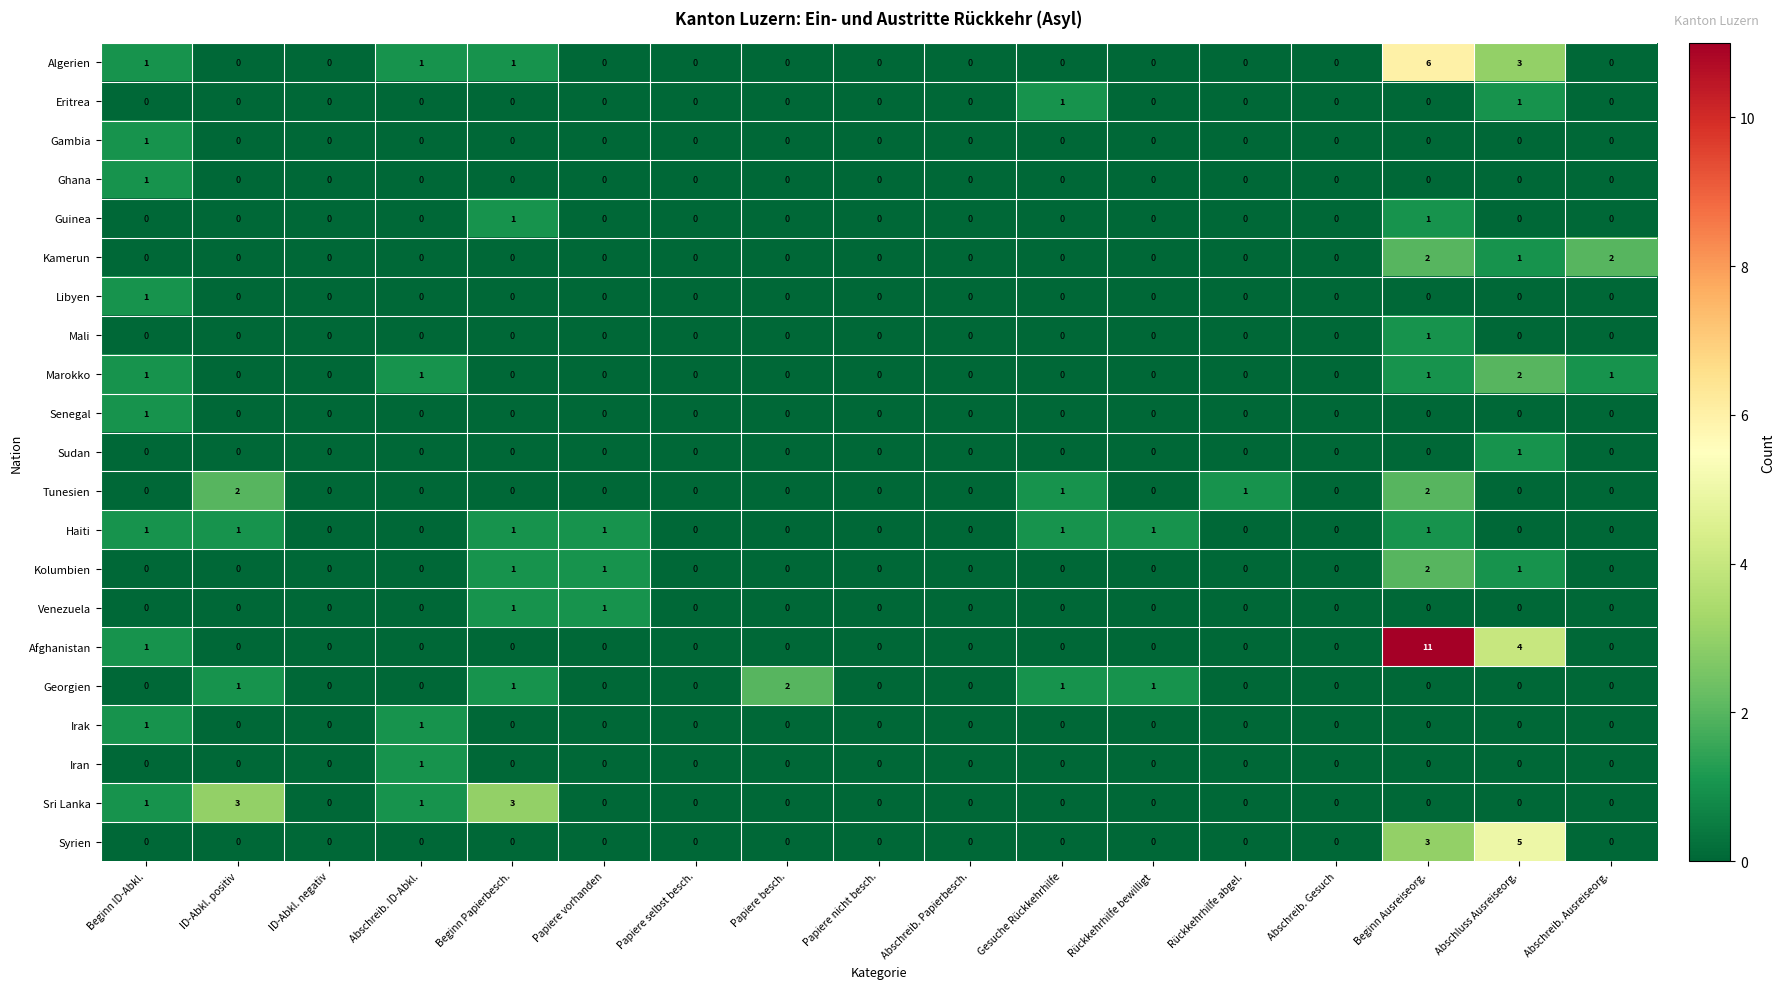

What is the maximum value shown in the chart?

11